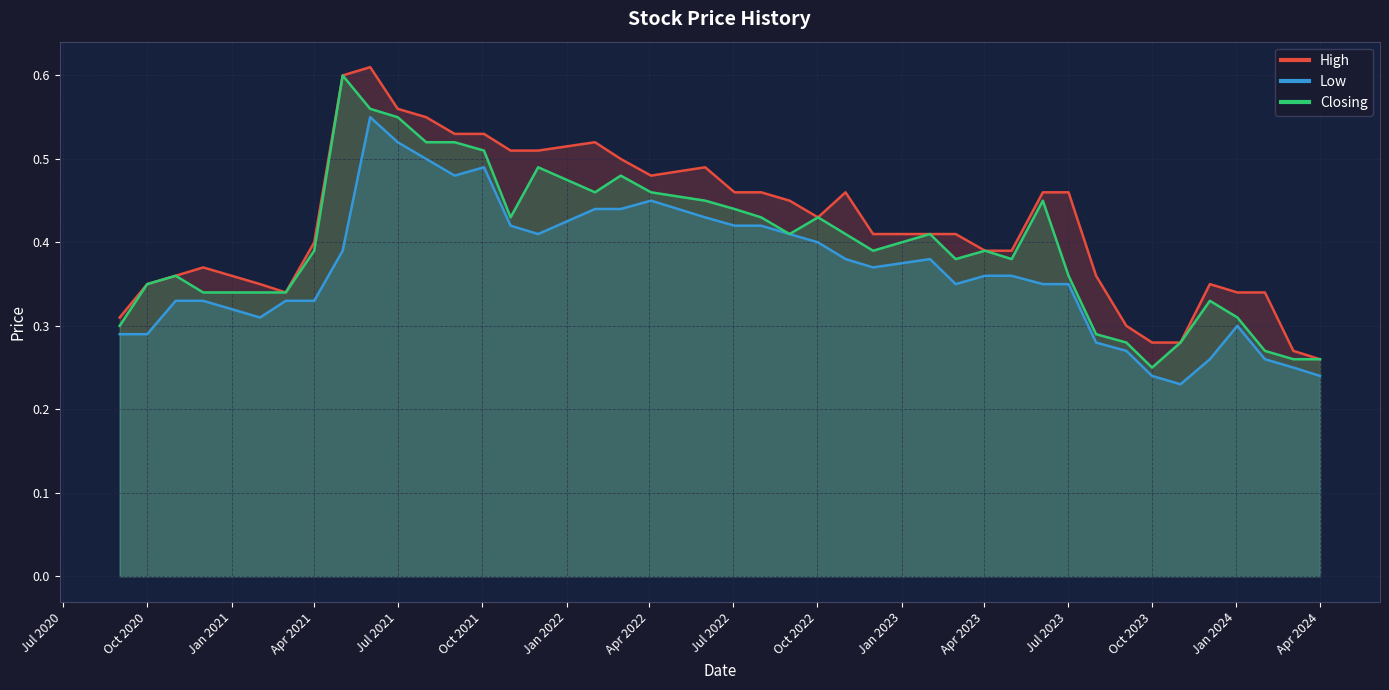

In High, how many points are higher than both neighbors (excluding endpoints)?

6